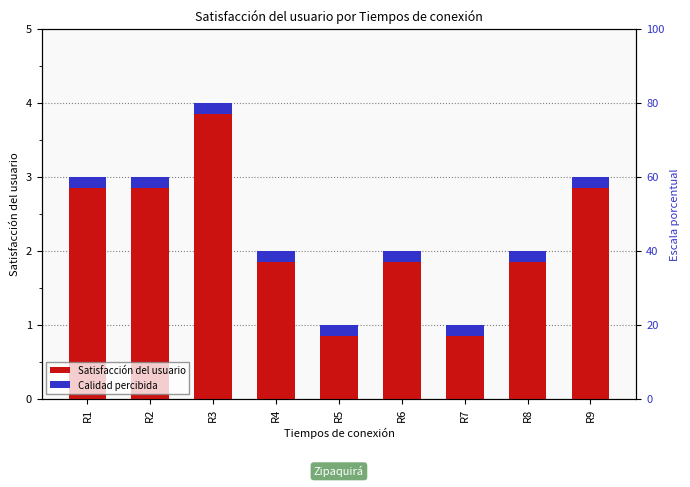

At which category is the sum across all series the highest?

R3